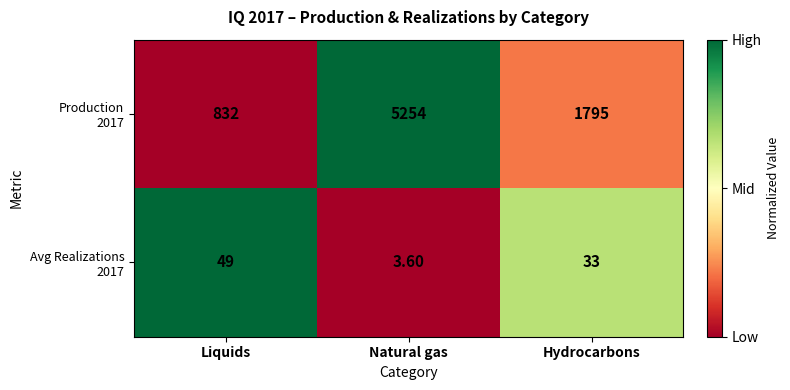

At which category is the sum across all series the highest?

Natural gas